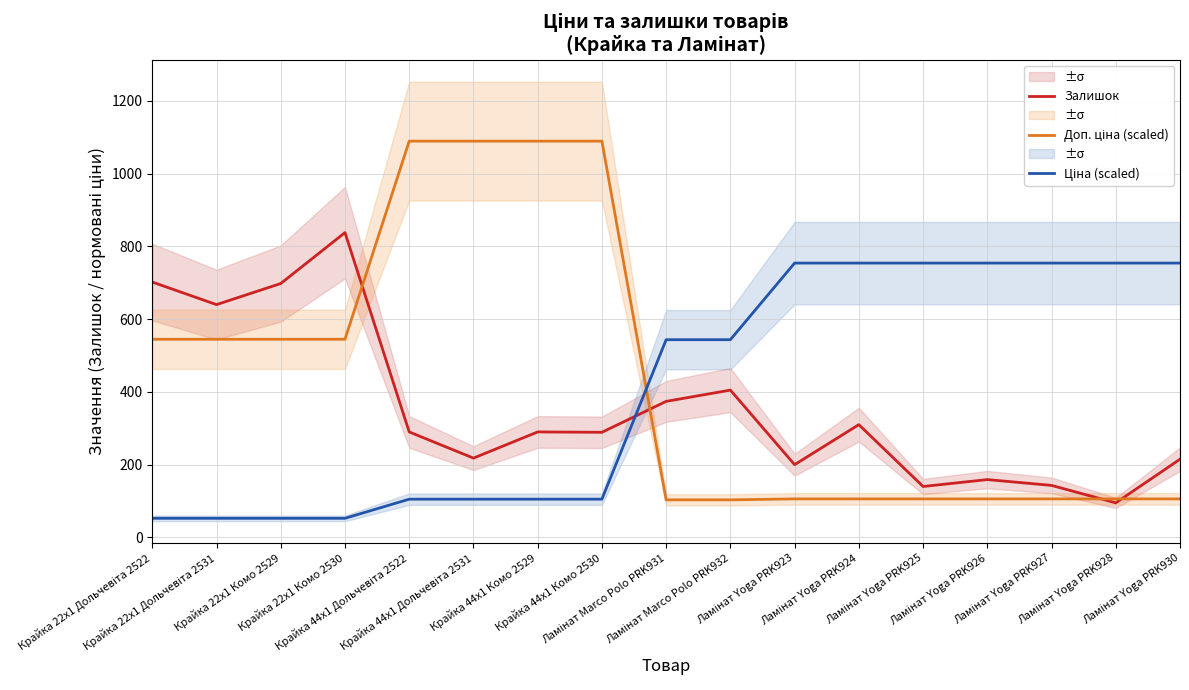

At which label is Залишок closest to 466?

Ламінат Marco Polo PRK932